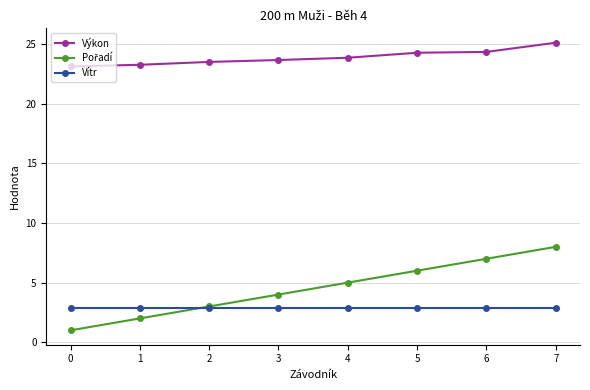

The value of Vítr at 2 is 4.8. True or false?

False